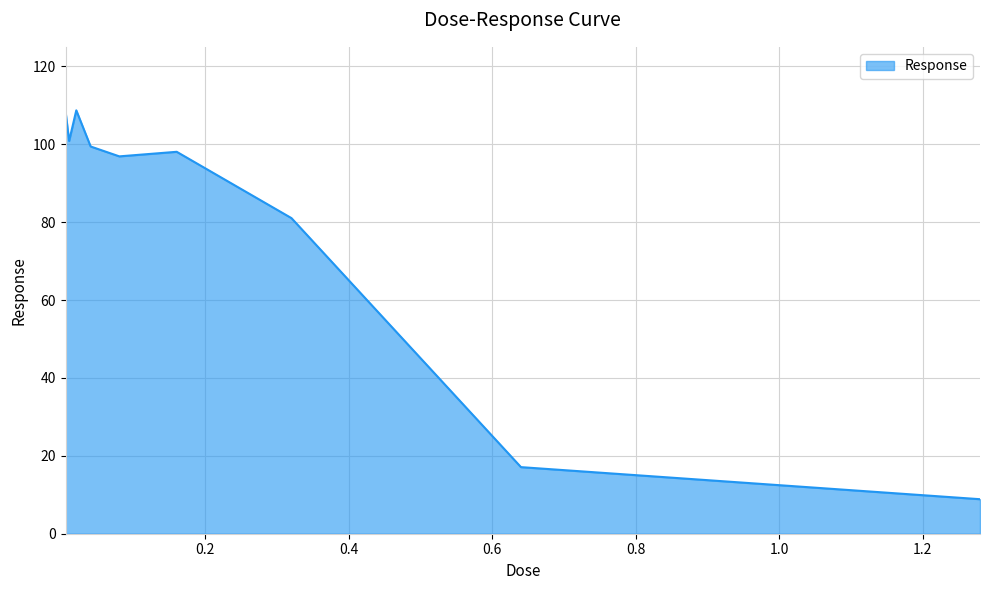

What is the average value?

79.9